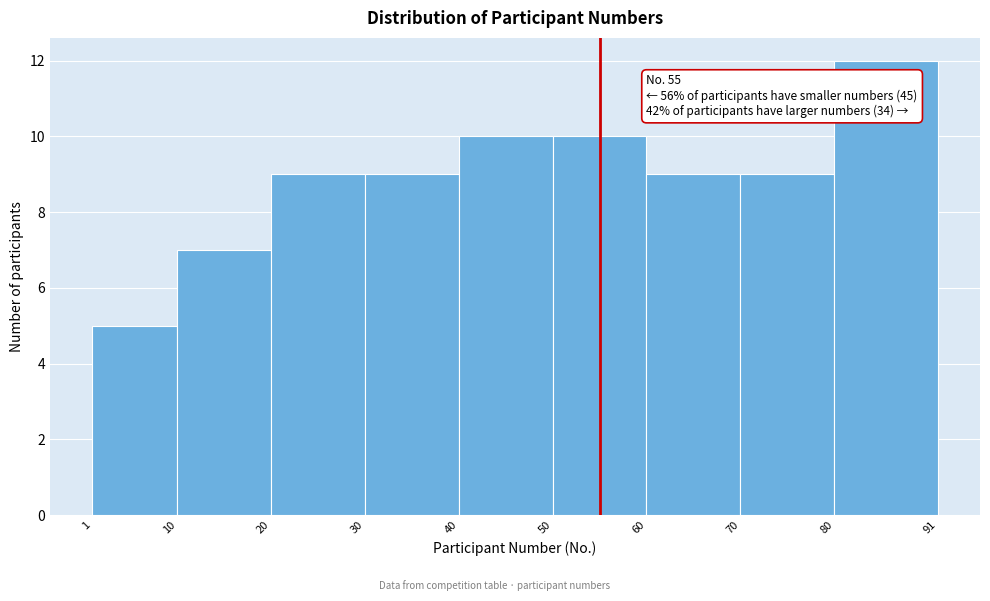

Which range on the x-axis has the tallest bar?

80 to 91